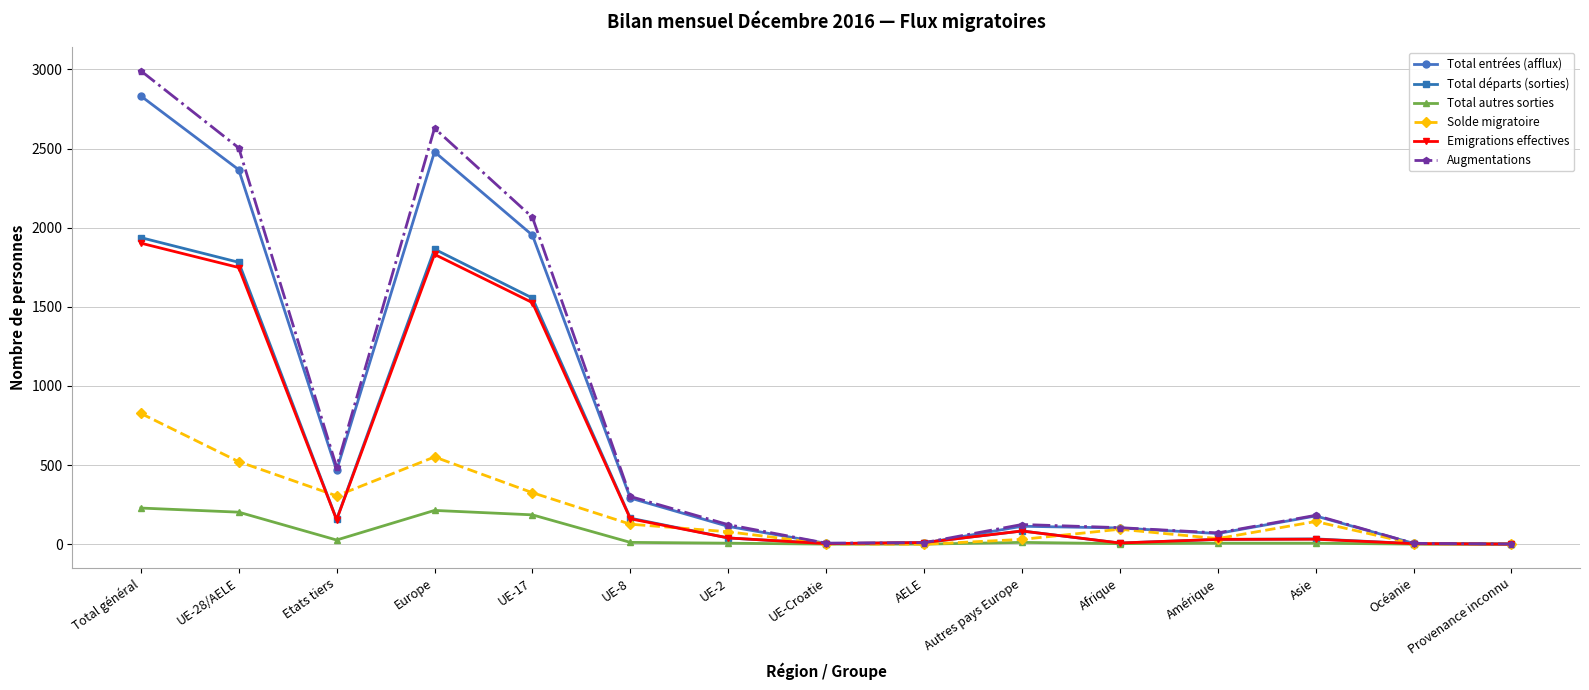

What is the sum of the Emigrations effectives values at UE-28/AELE and UE-8?

1908